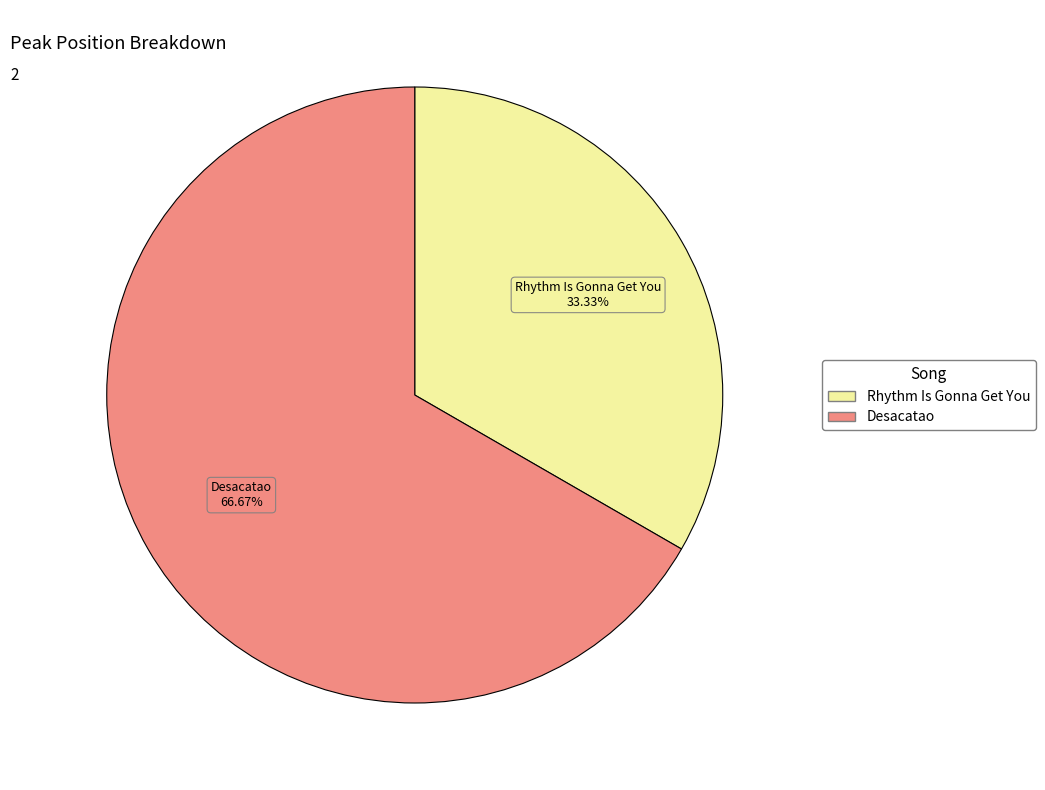

What is the ratio of the value at Rhythm Is Gonna Get You to the value at Desacatao?

0.5